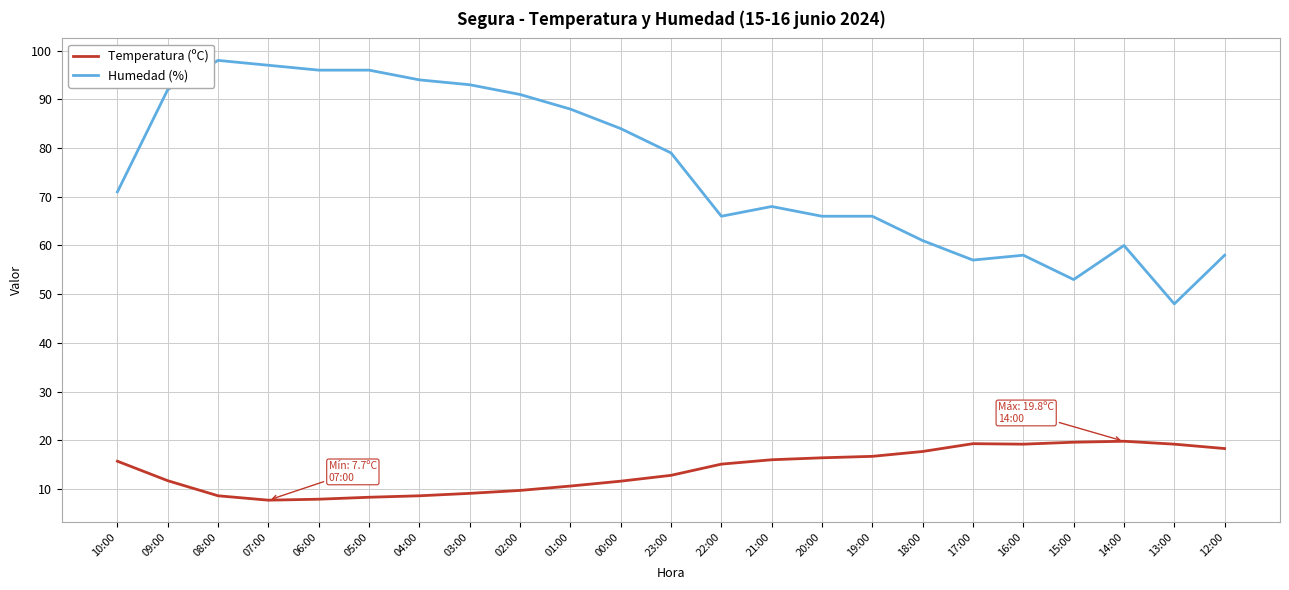

Where is Temperatura (ºC) nearest to the value 13?

23:00